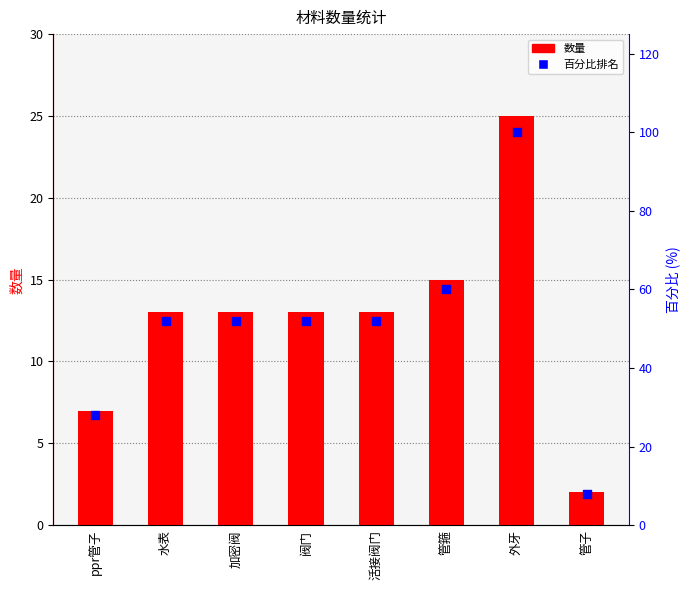

Which series reaches the maximum Y coordinate?

百分比排名